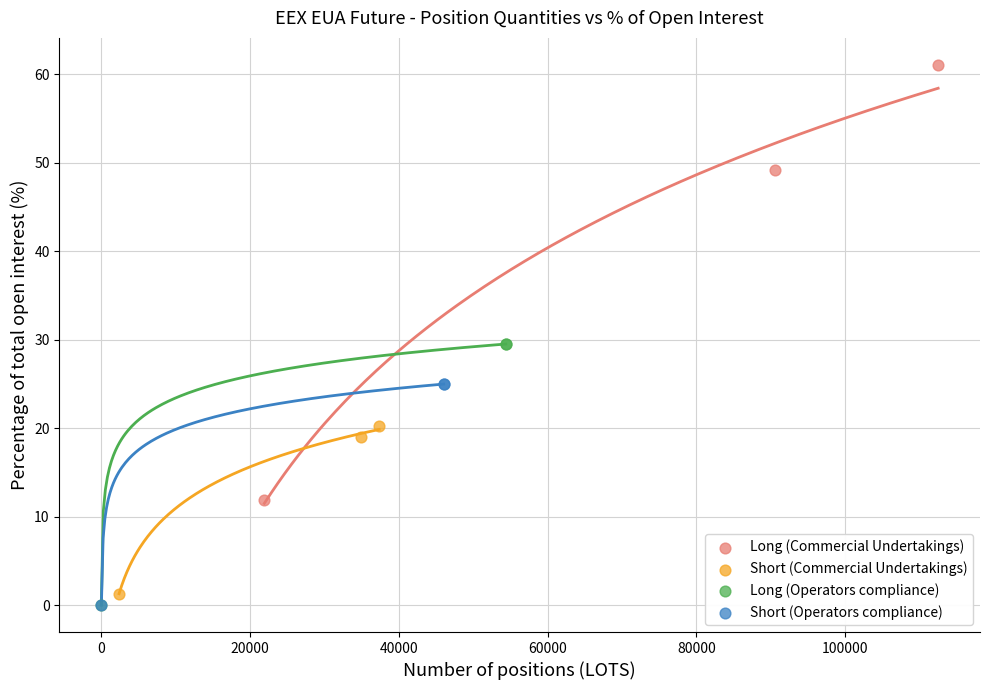

Which series has the widest spread of Y values?

Long (Commercial Undertakings)